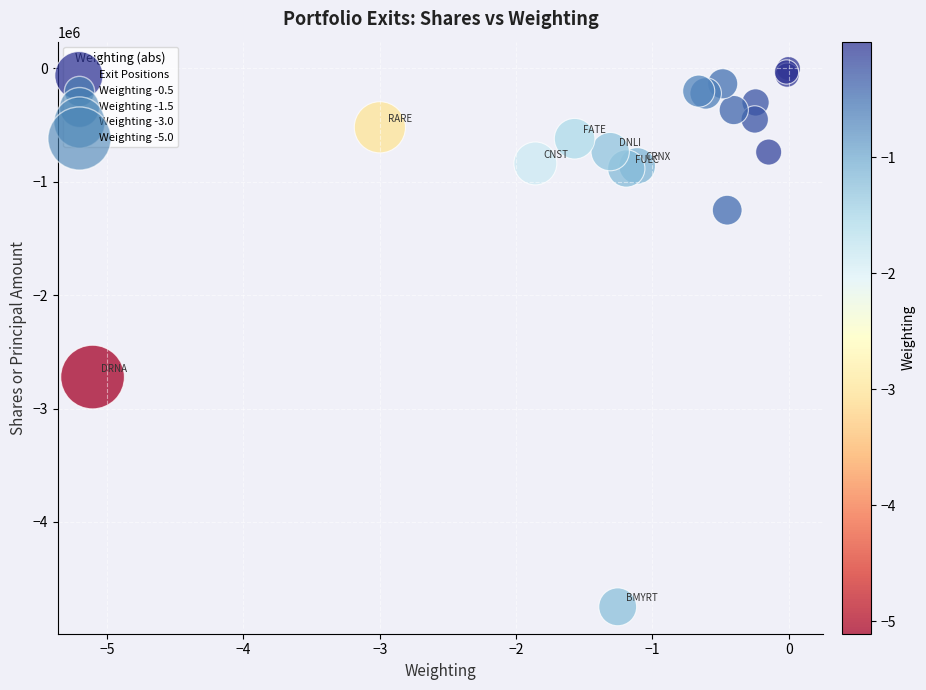

What Y value in the scatter plot is closest to -2374800?

-2721993